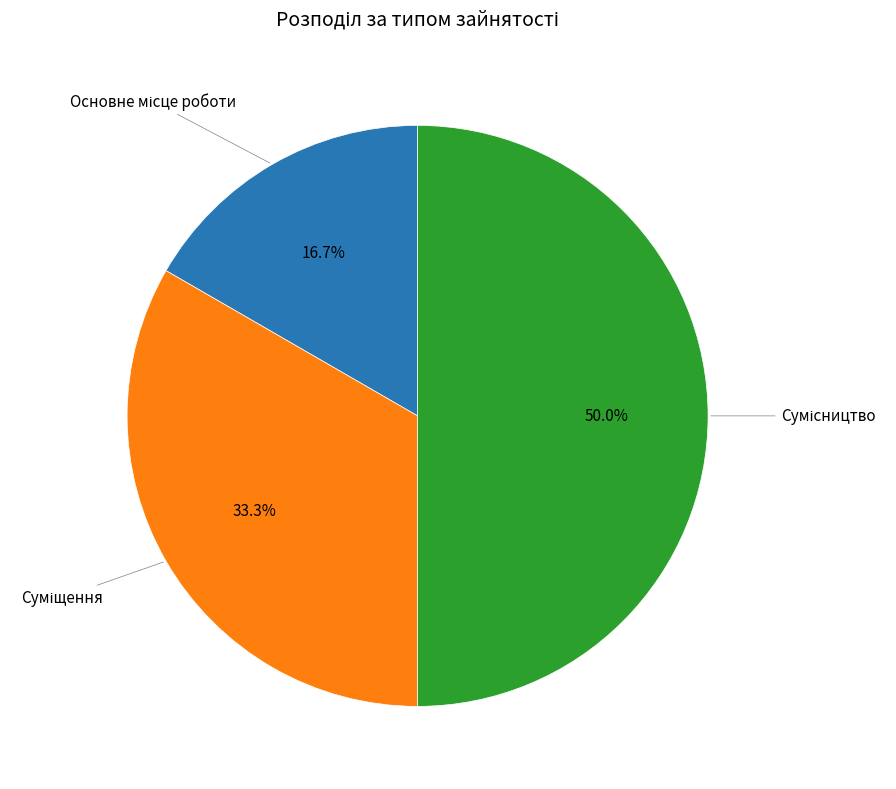

What is the change in value from Основне місце роботи to Суміщення?

+1